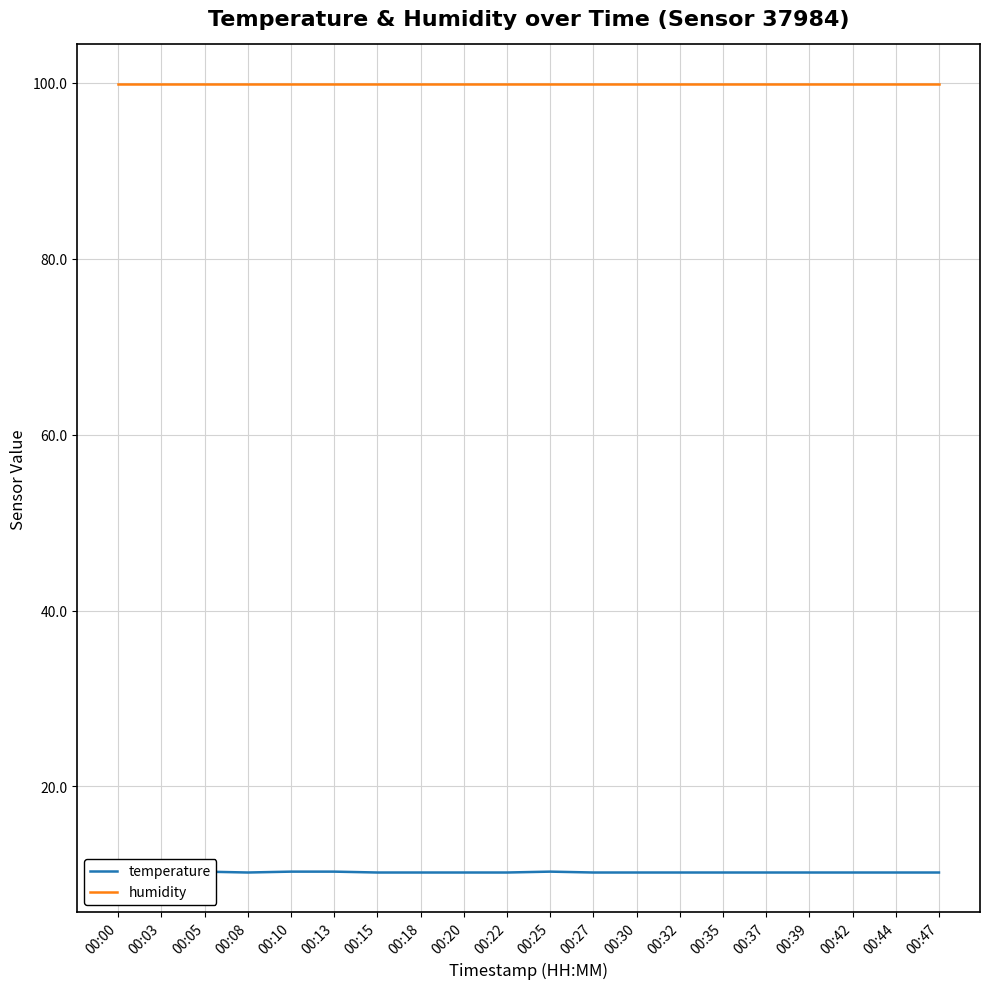

At which category does temperature reach its first local valley?

00:08